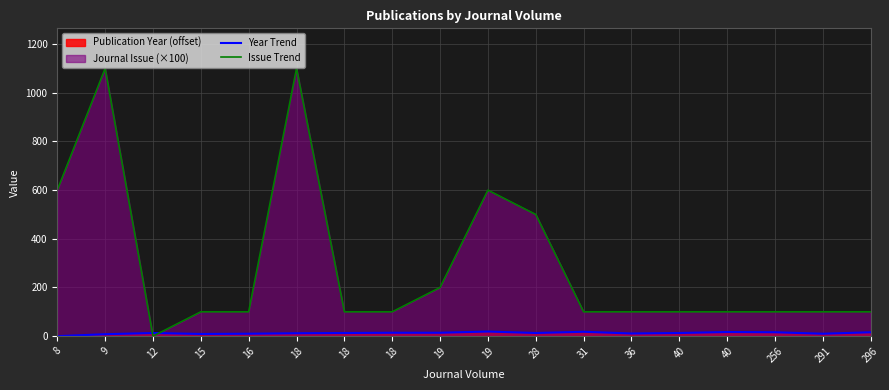

True or false: Issue Trend and Year Trend cross at least once.

True